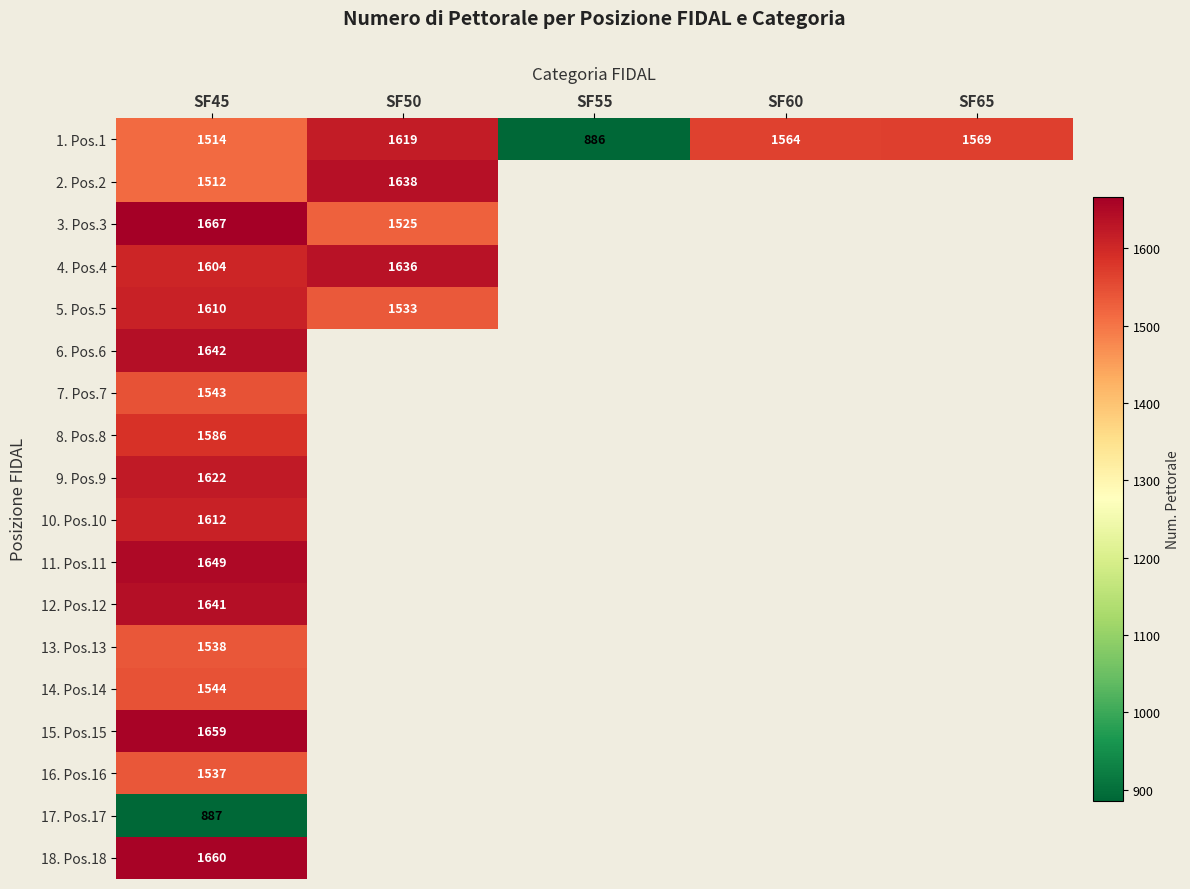

At SF45, list the series in order from largest to smallest.

3. Pos.3, 18. Pos.18, 15. Pos.15, 11. Pos.11, 6. Pos.6, 12. Pos.12, 9. Pos.9, 10. Pos.10, 5. Pos.5, 4. Pos.4, 8. Pos.8, 14. Pos.14, 7. Pos.7, 13. Pos.13, 16. Pos.16, 1. Pos.1, 2. Pos.2, 17. Pos.17